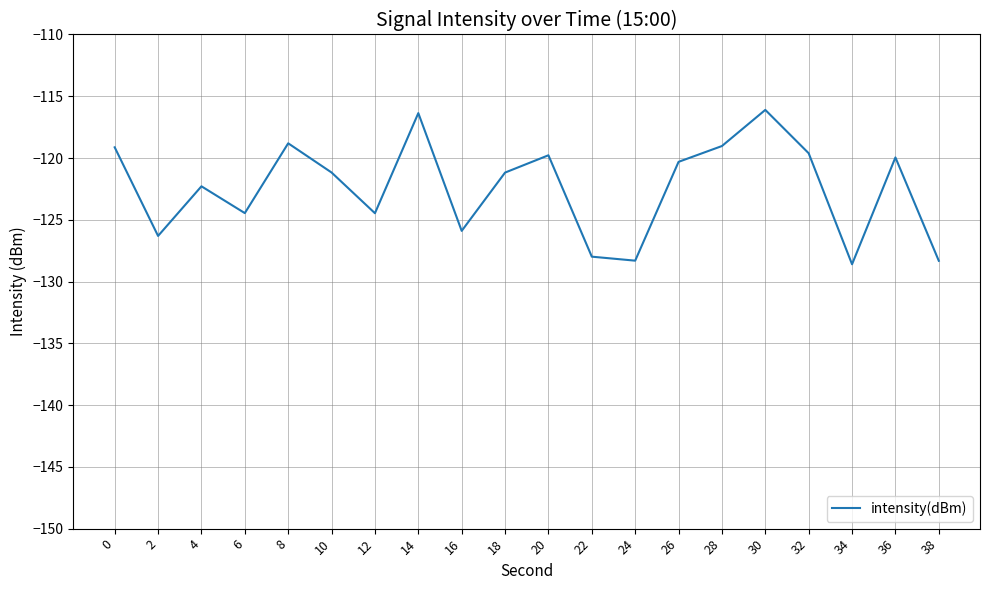

The chart shows a value of -50.0 at 20. True or false?

False